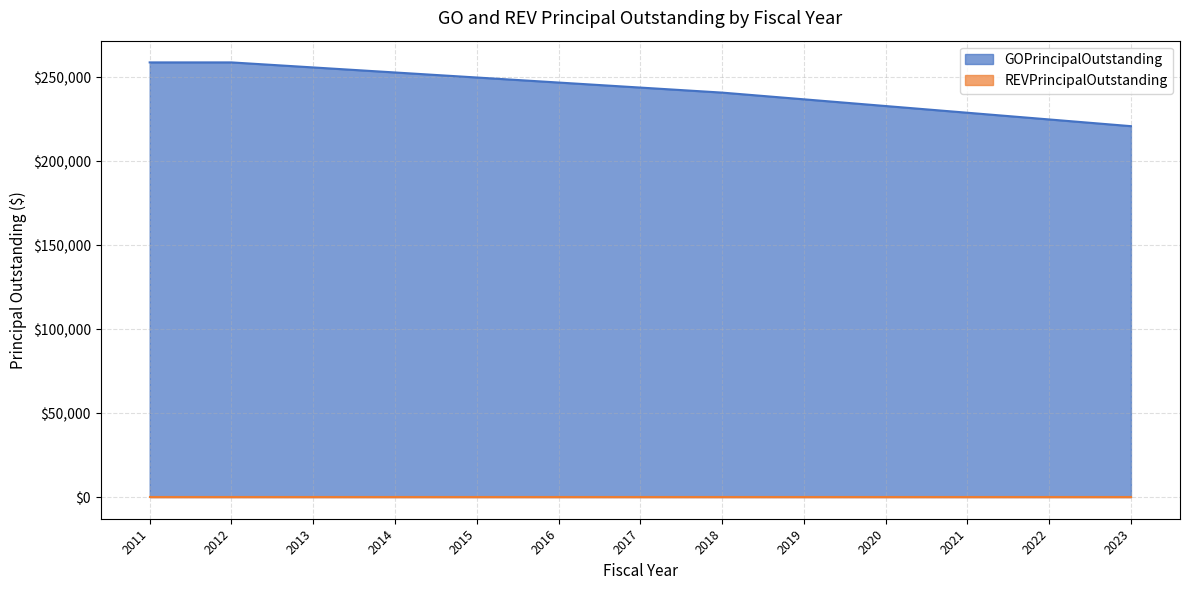

True or false: the data shows 253000 at 2014.

True